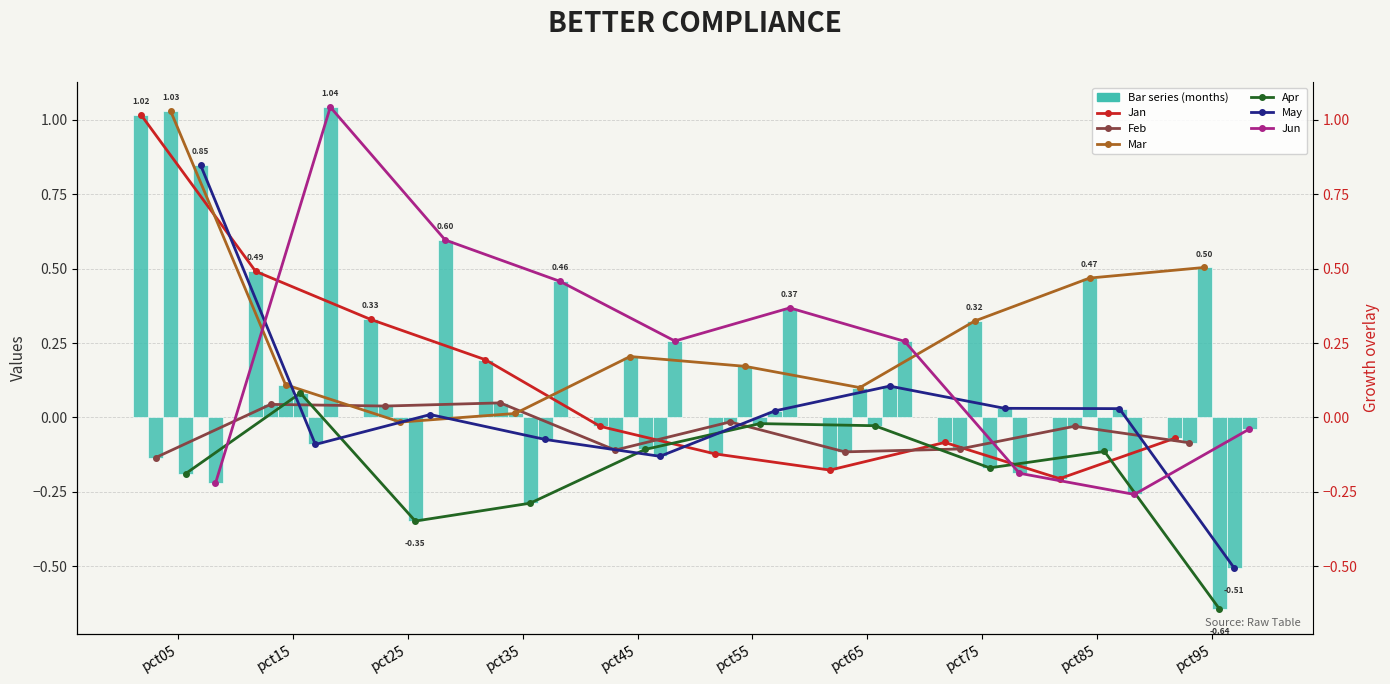

Rank the series by their maximum value, from lowest to highest.

Feb, Apr, May, Jan, Mar, Jun